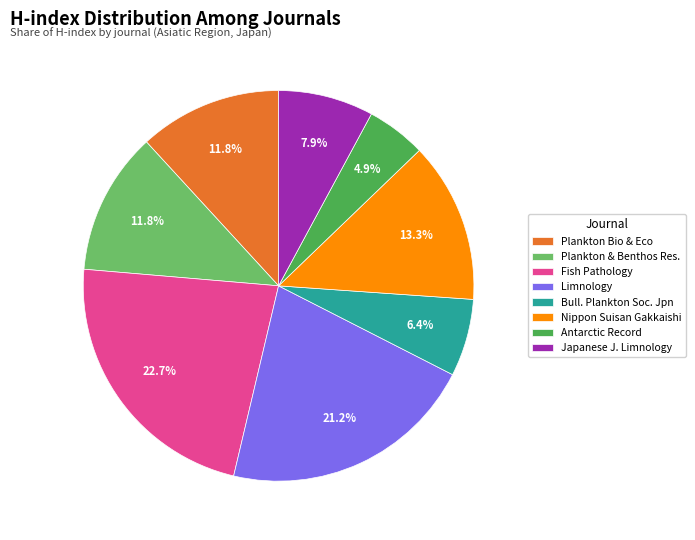

What is the ratio of the value at Limnology to the value at Nippon Suisan Gakkaishi?

1.6